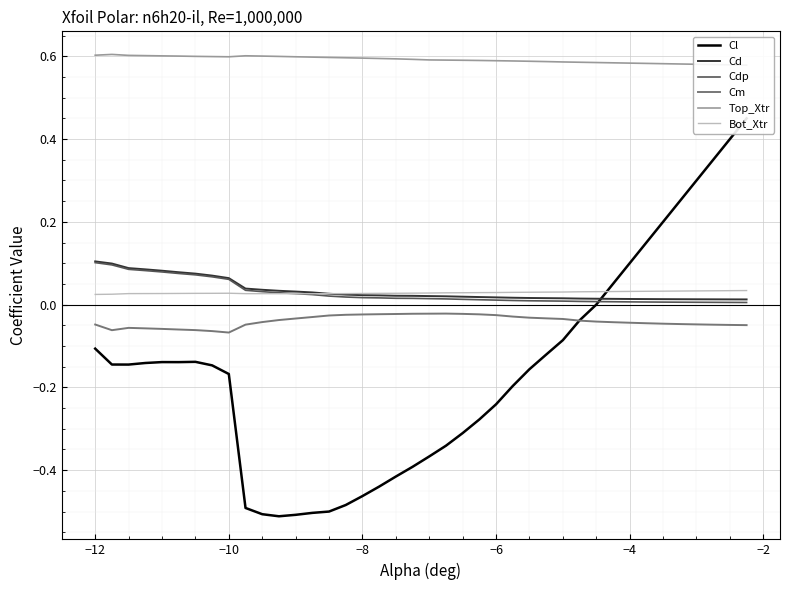

After their last crossing, which series has the higher values: Cl or Bot_Xtr?

Cl